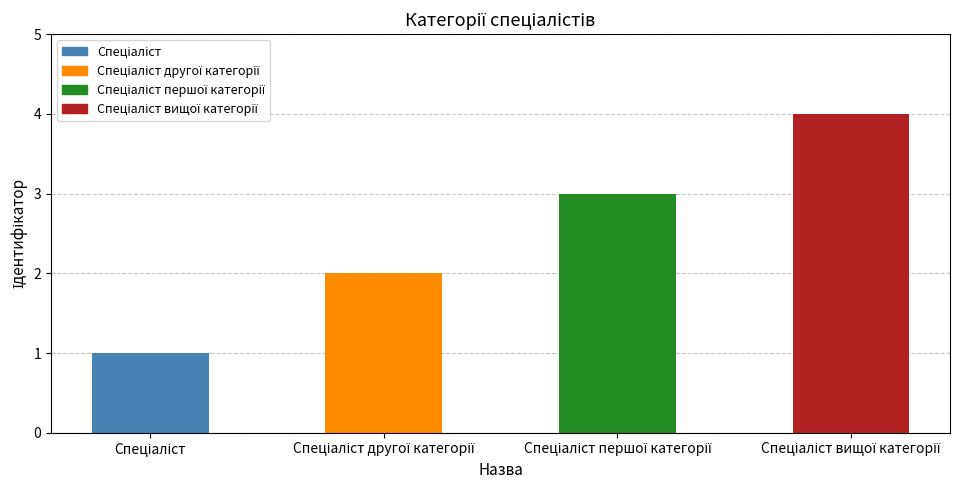

Count the number of data series in this chart.

1